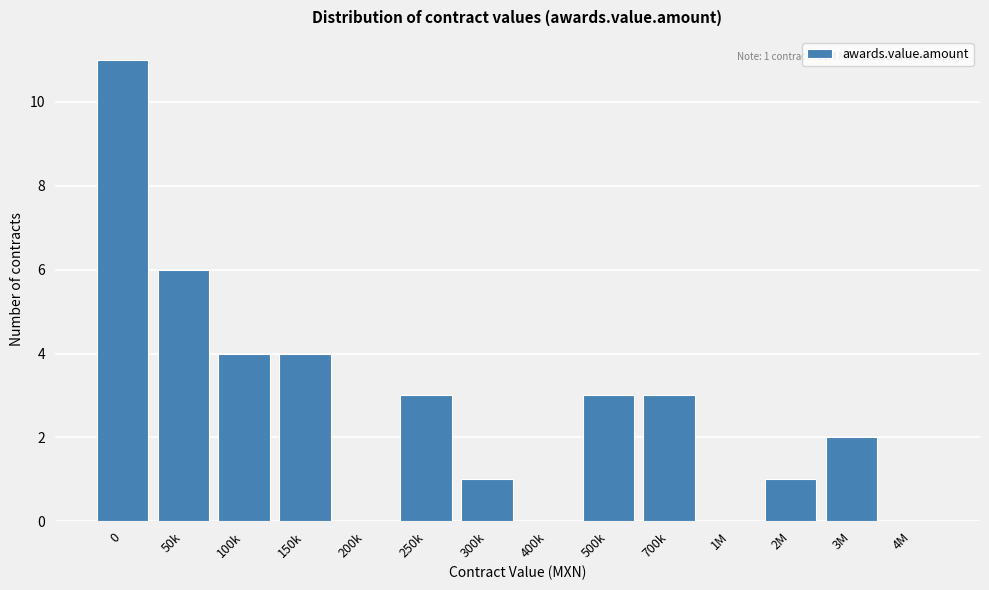

Reading left to right, what are all the values shown in this chart?

0=11	50k=6	100k=4	150k=4	200k=0	250k=3	300k=1	400k=0	500k=3	700k=3	1M=0	2M=1	3M=2	4M=0